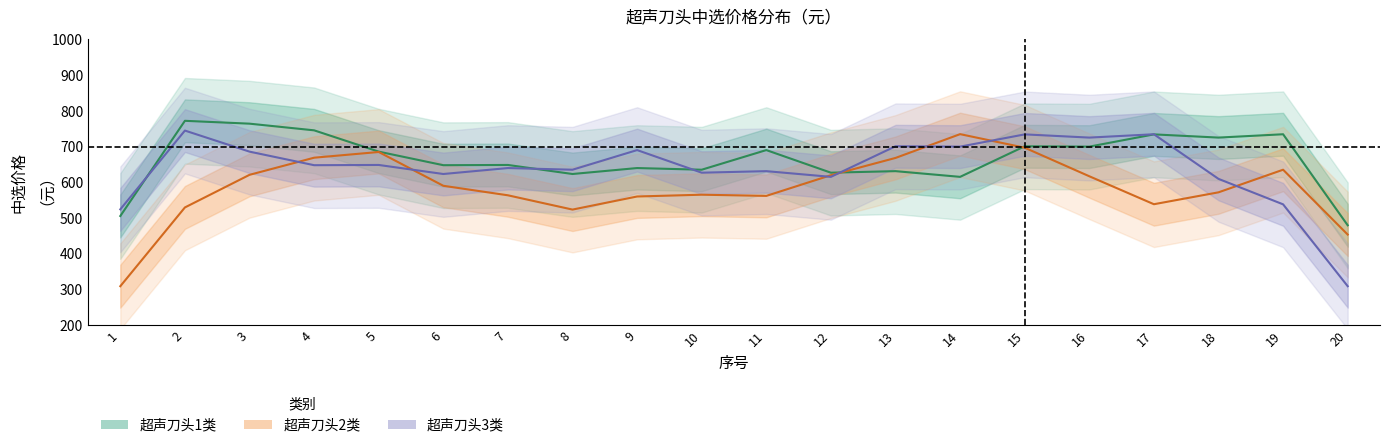

What is the difference between the maximum and minimum values in the 超声刀头1类 series?

292.7